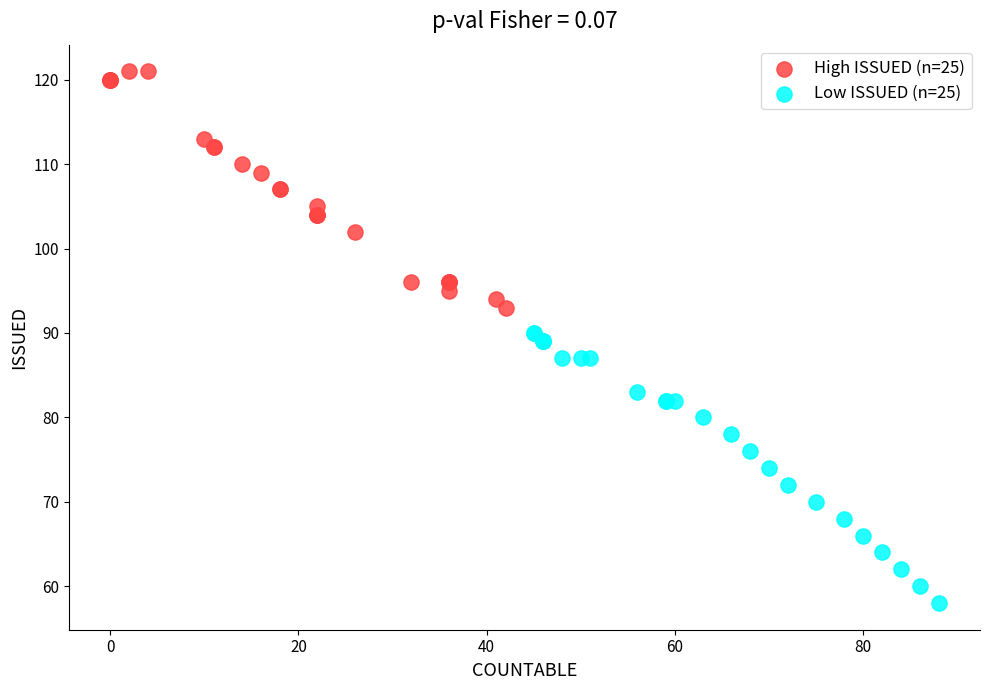

Which series contains the lowest Y value?

Low ISSUED (n=25)